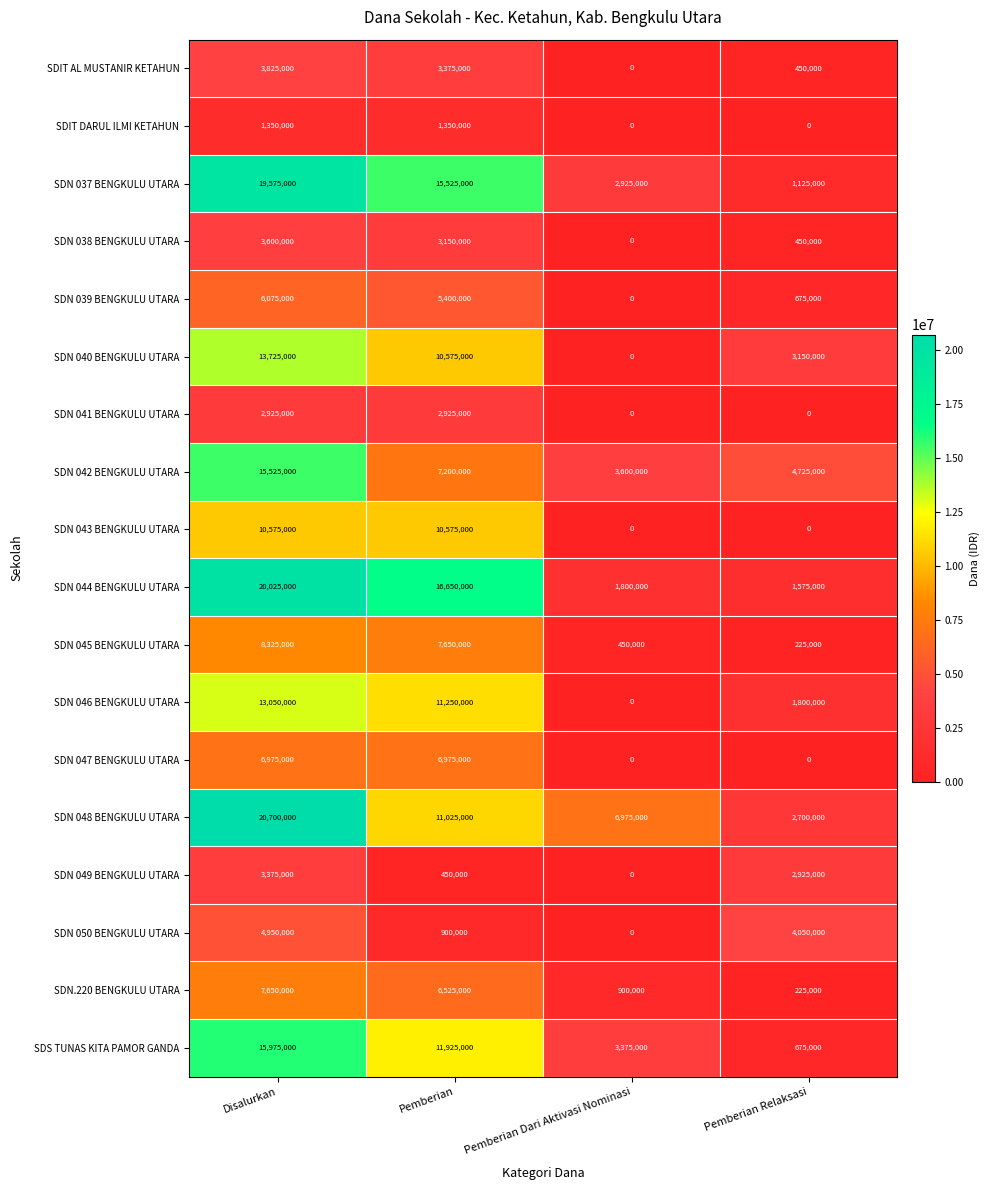

Is it true that SDN 048 BENGKULU UTARA equals 5732506 at Disalurkan?

False